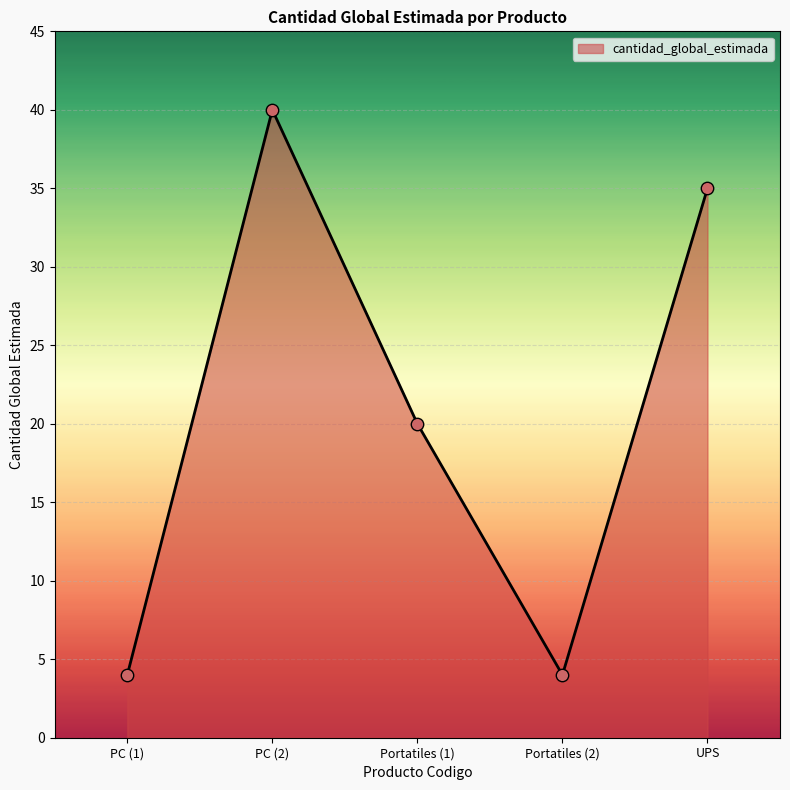

Between PC (1) and UPS, which is larger?

UPS